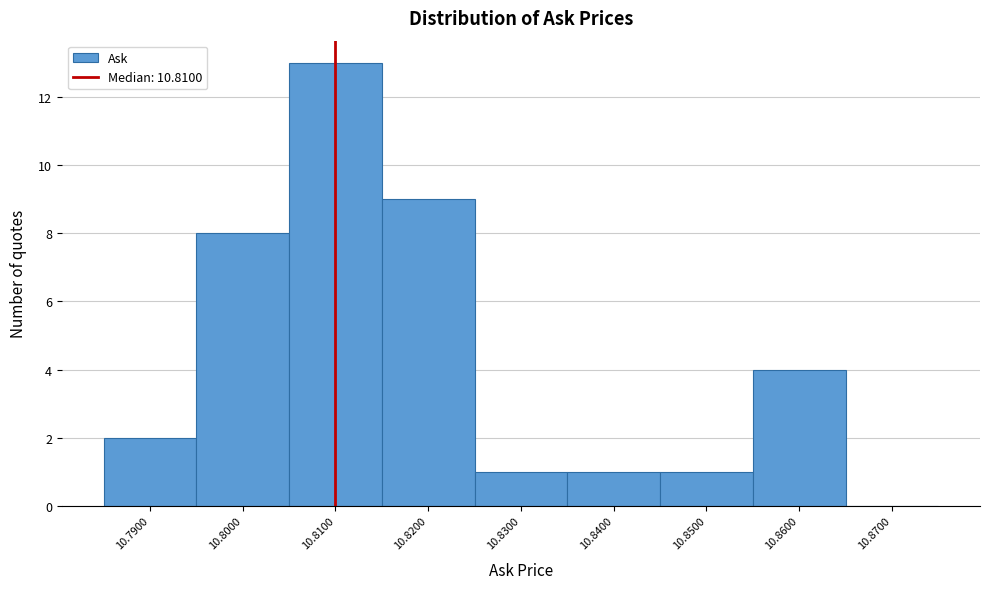

Reading left to right, list every bar in this chart as the range it spans on the x-axis followed by its height. The values are not printed on the chart, so give them approximately, as read against the axis.

10.785 to 10.795: 2
10.795 to 10.805: 8
10.805 to 10.815: 13
10.815 to 10.825: 9
10.825 to 10.835: 1
10.835 to 10.845: 1
10.845 to 10.855: 1
10.855 to 10.865: 4
10.865 to 10.875: 0